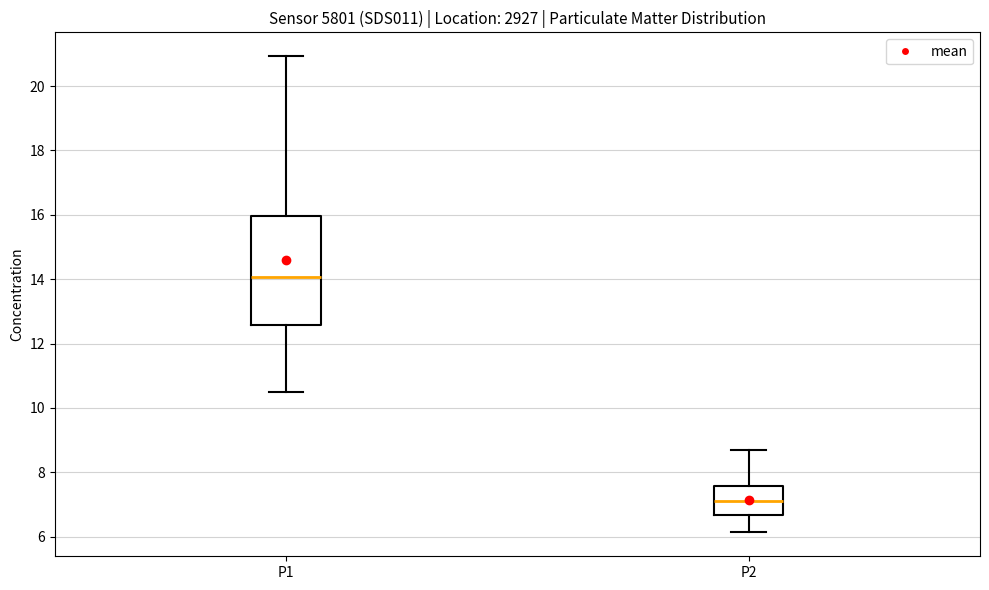

Which box has the highest median line?

P1